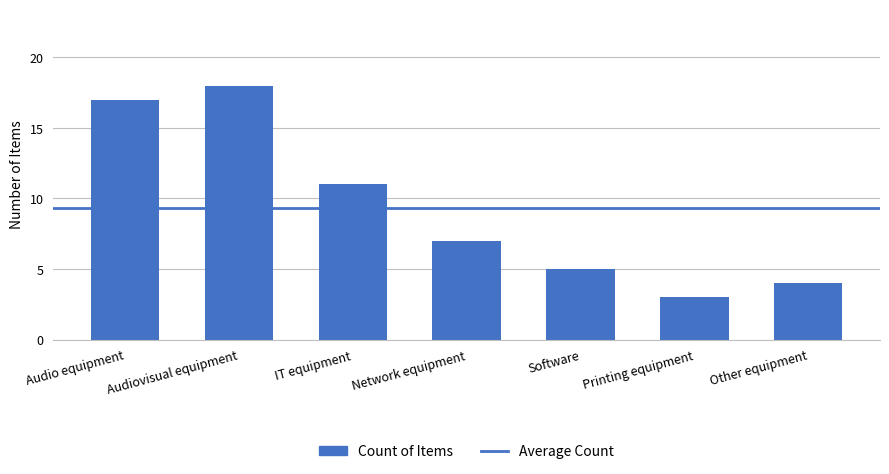

Reading right to left, extract all data points from this chart.

4	3	5	7	11	18	17